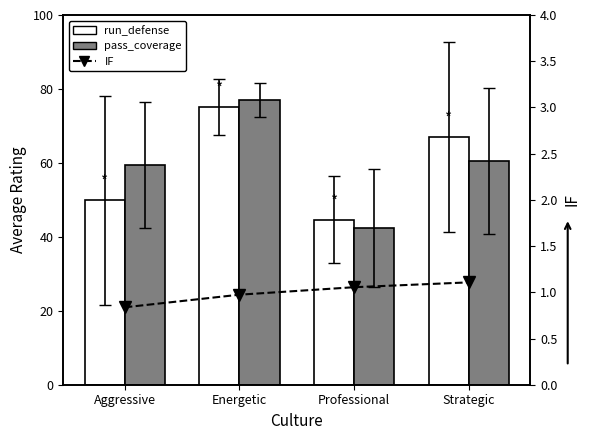

Rank the series by their maximum value, from lowest to highest.

IF, run_defense, pass_coverage